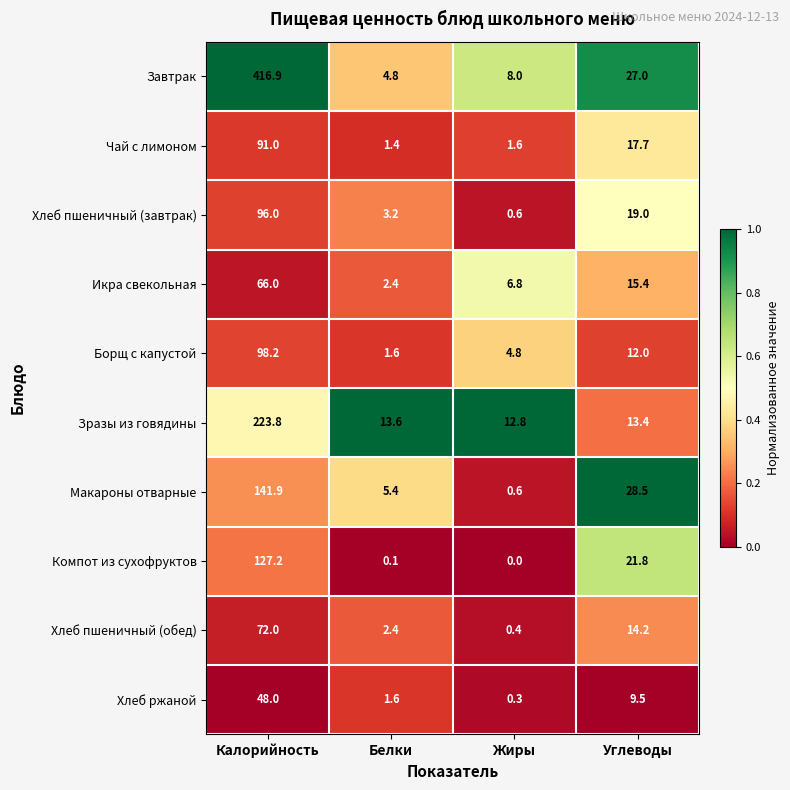

Rank the series by their maximum value, from highest to lowest.

Завтрак, Зразы из говядины, Макароны отварные, Компот из сухофруктов, Борщ с капустой, Хлеб пшеничный (завтрак), Чай с лимоном, Хлеб пшеничный (обед), Икра свекольная, Хлеб ржаной